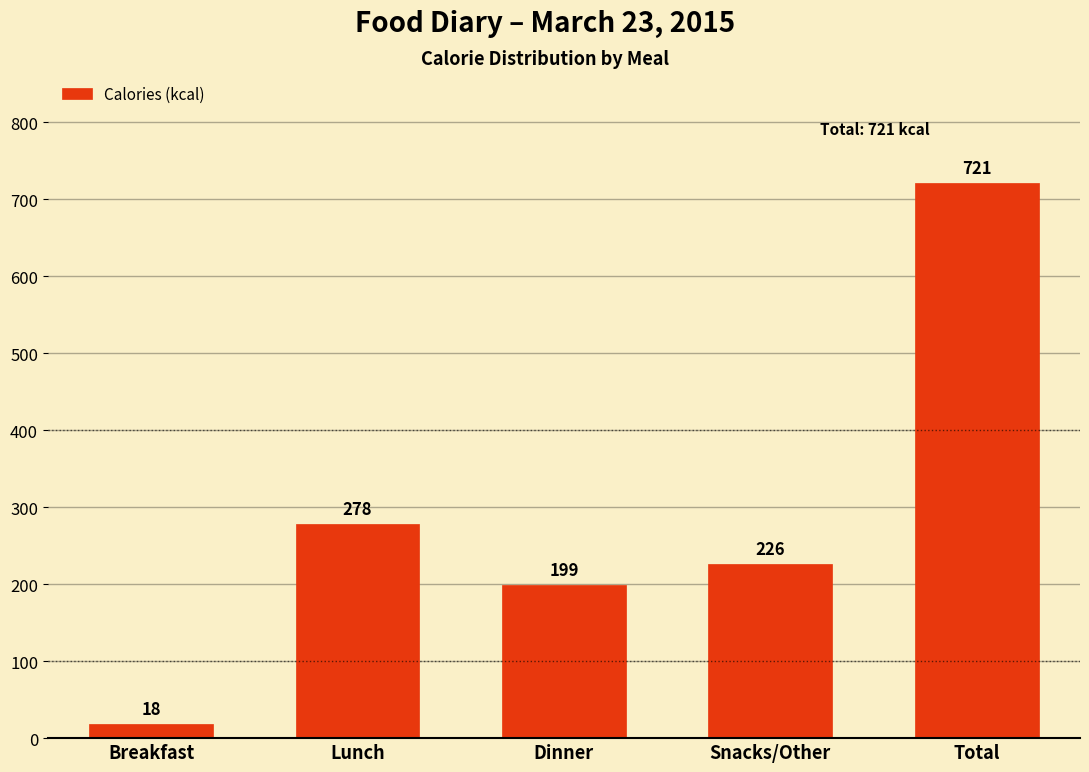

Reading left to right, extract all data points from this chart.

Breakfast=18	Lunch=278	Dinner=199	Snacks/Other=226	Total=721